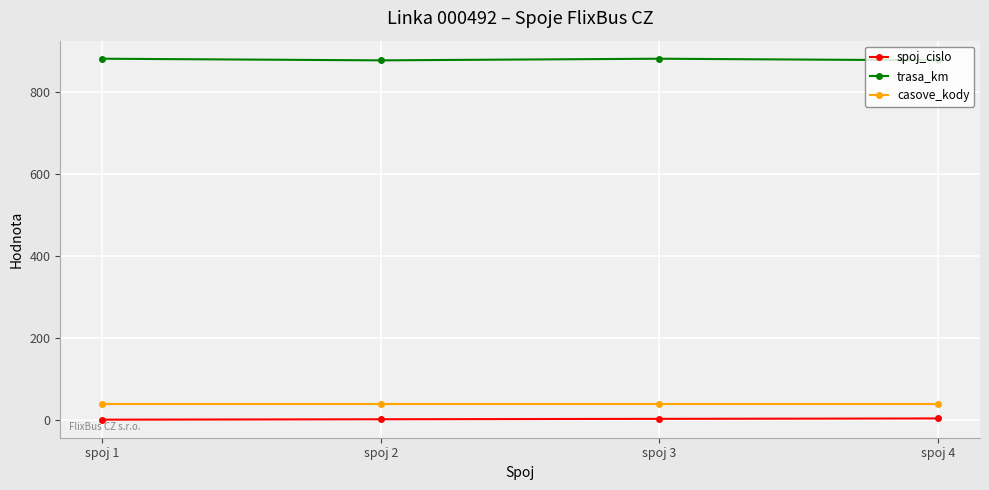

True or false: casove_kody and spoj_cislo cross at least once.

False